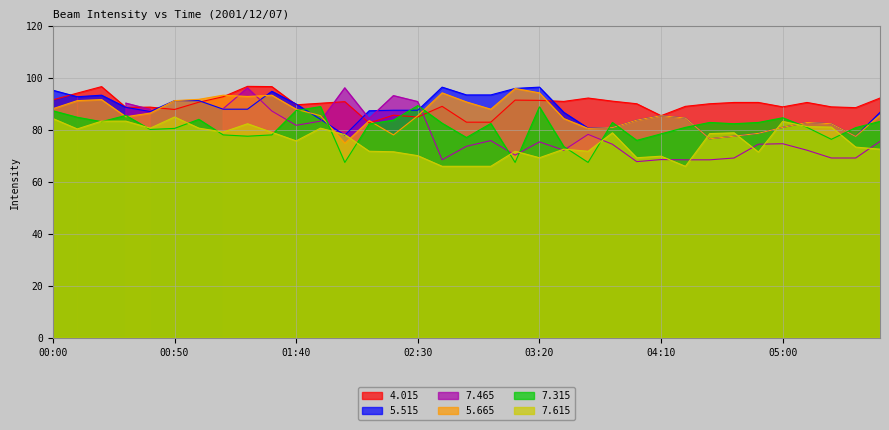

Where does the   5.665 series first go above 85?

00:00